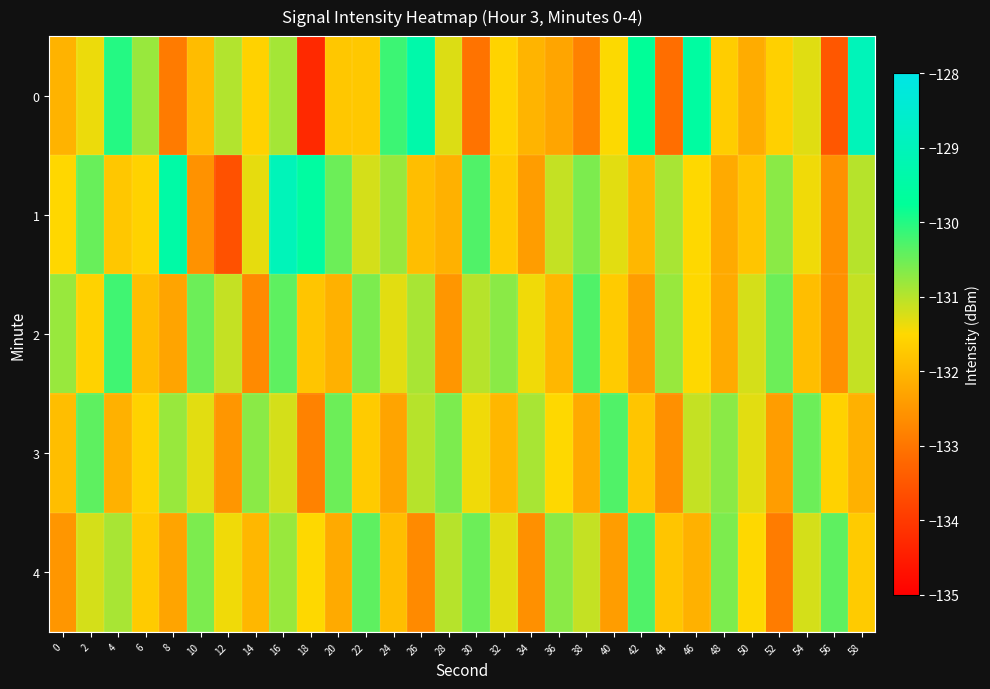

Reading right to left, transcribe all the data shown in this chart.

0: 58=-129.0	56=-133.5	54=-131.3	52=-131.6	50=-132.2	48=-131.7	46=-129.6	44=-133.1	42=-129.8	40=-131.5	38=-132.8	36=-132.3	34=-132.0	32=-131.6	30=-133.0	28=-131.3	26=-129.4	24=-130.2	22=-131.7	20=-131.8	18=-134.3	16=-130.9	14=-131.6	12=-131.0	10=-131.9	8=-132.9	6=-130.8	4=-130.0	2=-131.4	0=-132.1
1: 58=-131.0	56=-132.6	54=-131.4	52=-130.7	50=-131.8	48=-132.2	46=-131.5	44=-130.9	42=-132.0	40=-131.3	38=-130.6	36=-131.1	34=-132.4	32=-131.7	30=-130.3	28=-132.1	26=-131.9	24=-130.8	22=-131.2	20=-130.5	18=-129.6	16=-129.0	14=-131.3	12=-133.6	10=-132.6	8=-129.4	6=-131.6	4=-131.8	2=-130.5	0=-131.5
2: 58=-131.1	56=-132.6	54=-131.9	52=-130.5	50=-131.2	48=-132.2	46=-131.5	44=-130.8	42=-132.4	40=-131.7	38=-130.3	36=-132.0	34=-131.4	32=-130.7	30=-131.0	28=-132.5	26=-130.9	24=-131.3	22=-130.6	20=-132.1	18=-131.8	16=-130.4	14=-132.7	12=-131.1	10=-130.5	8=-132.3	6=-131.9	4=-130.2	2=-131.6	0=-130.8
3: 58=-132.1	56=-131.6	54=-130.5	52=-132.4	50=-131.3	48=-130.7	46=-131.1	44=-132.6	42=-131.8	40=-130.3	38=-132.2	36=-131.5	34=-130.9	32=-132.0	30=-131.4	28=-130.6	26=-131.0	24=-132.3	22=-131.7	20=-130.5	18=-132.8	16=-131.2	14=-130.7	12=-132.5	10=-131.3	8=-130.8	6=-131.6	4=-132.1	2=-130.4	0=-131.9
4: 58=-131.7	56=-130.4	54=-131.2	52=-132.9	50=-131.5	48=-130.6	46=-132.1	44=-131.8	42=-130.3	40=-132.4	38=-131.1	36=-130.7	34=-132.6	32=-131.3	30=-130.5	28=-131.0	26=-132.7	24=-131.9	22=-130.4	20=-132.2	18=-131.5	16=-130.8	14=-132.0	12=-131.4	10=-130.6	8=-132.3	6=-131.7	4=-130.9	2=-131.2	0=-132.5